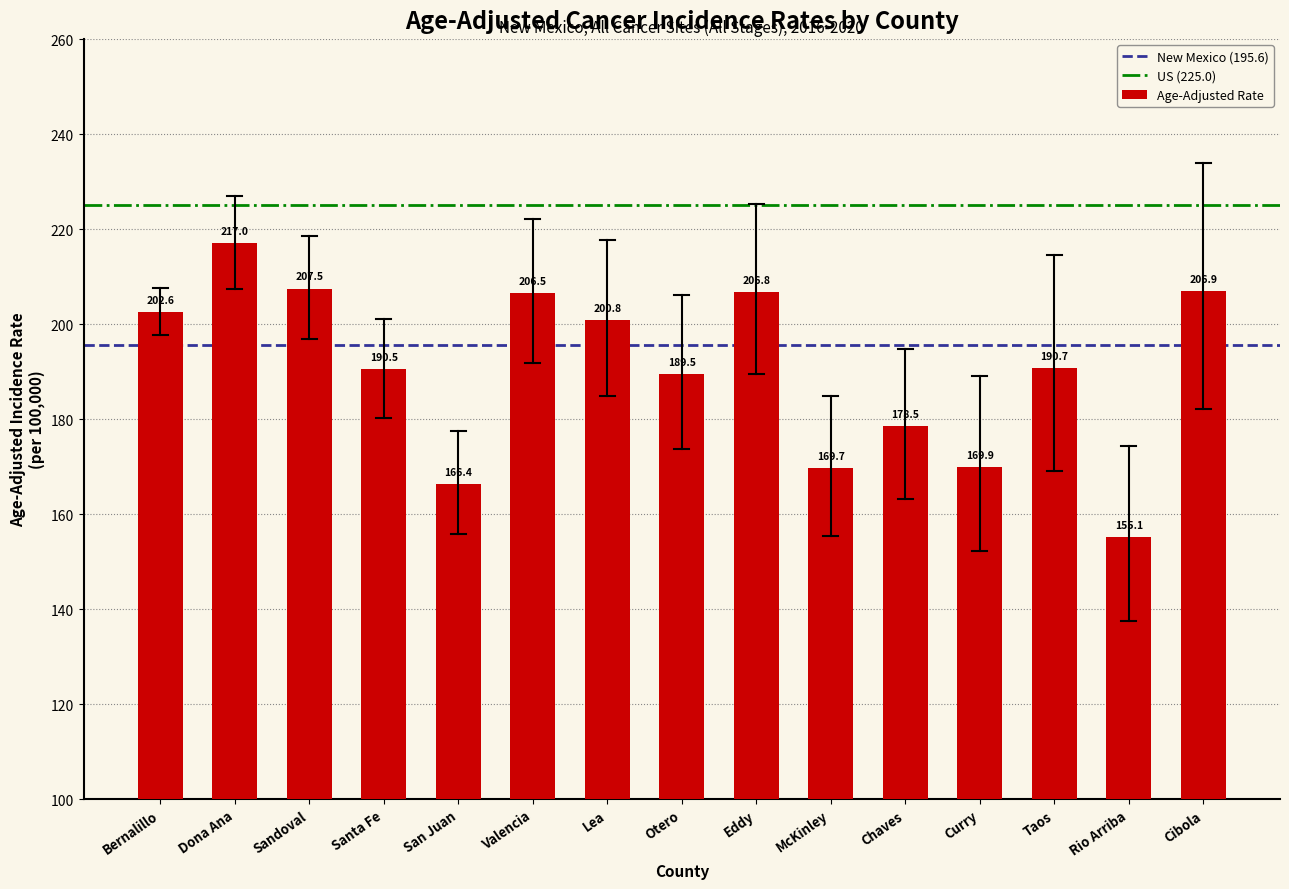

What is the sum of the values at Chaves and Taos?

369.2